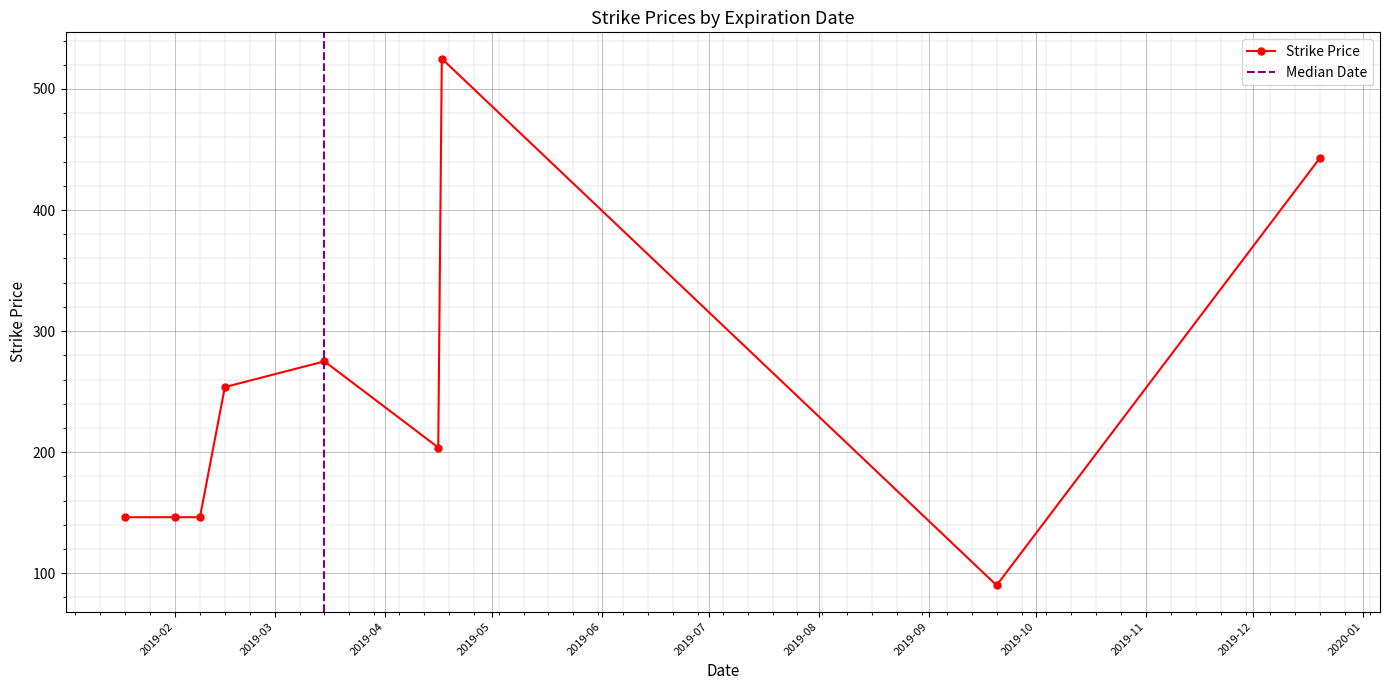

True or false: Strike Price has more than 0 interior local peaks.

True